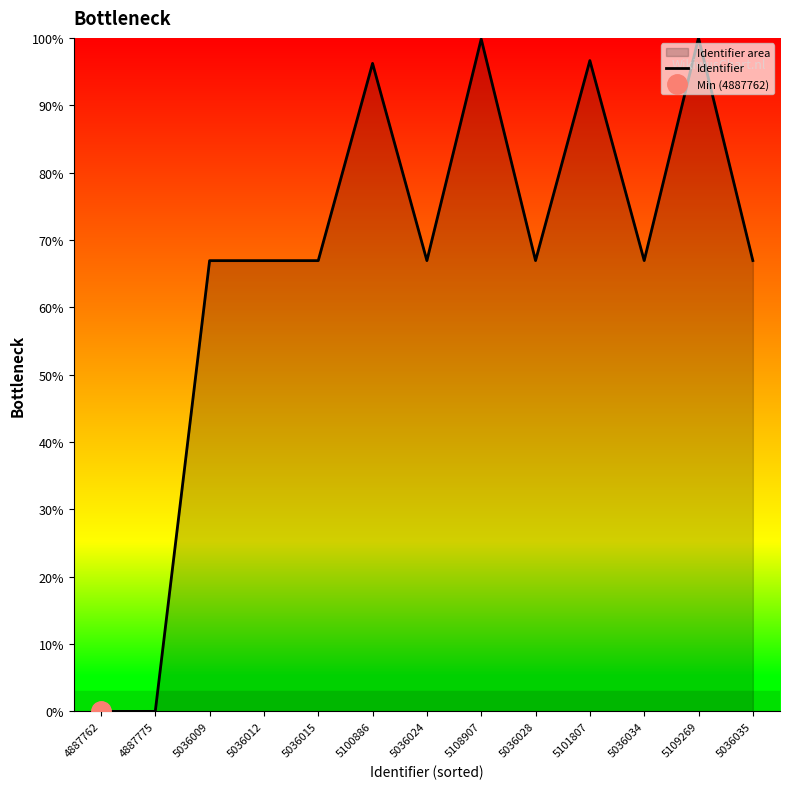

Approximately how many times larger is the value at 5036035 compared to 5108907?

0.7